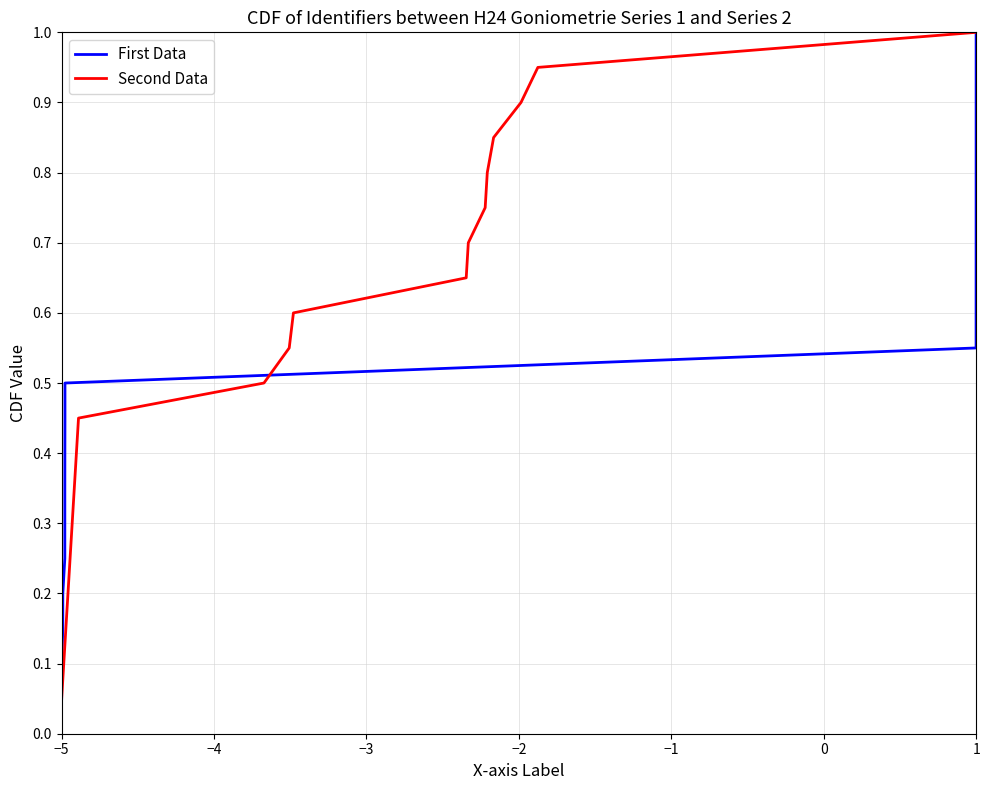

Where is First Data nearest to the value 0?

−5